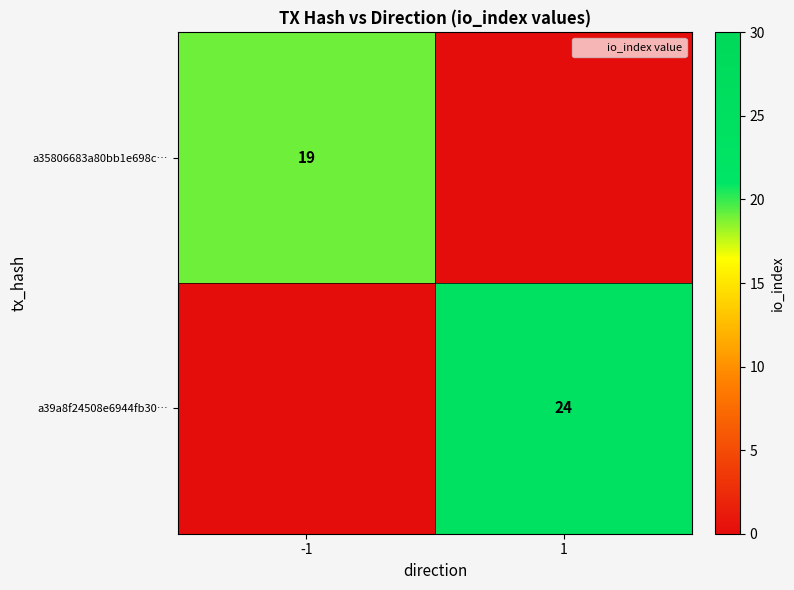

Is it true that a35806683a80bb1e698c… equals 12 at -1?

False